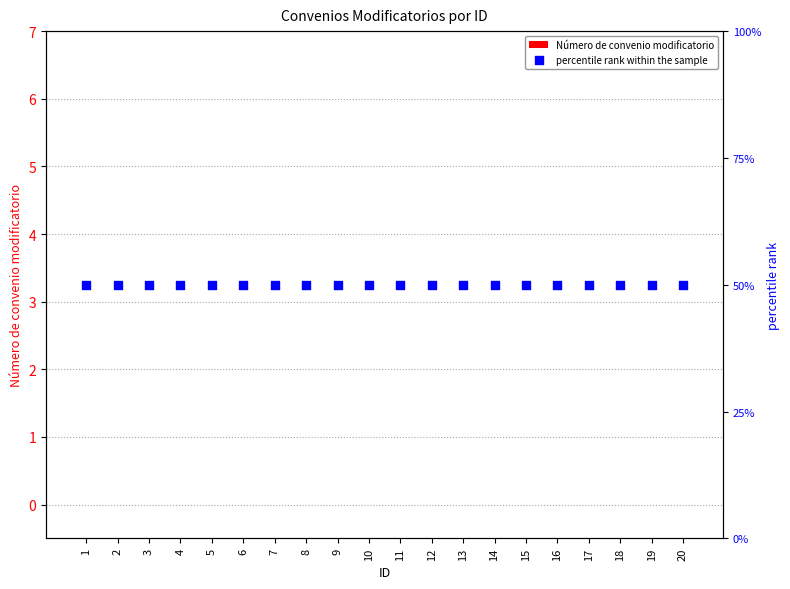

Which series has the largest total across all categories?

percentile rank within the sample